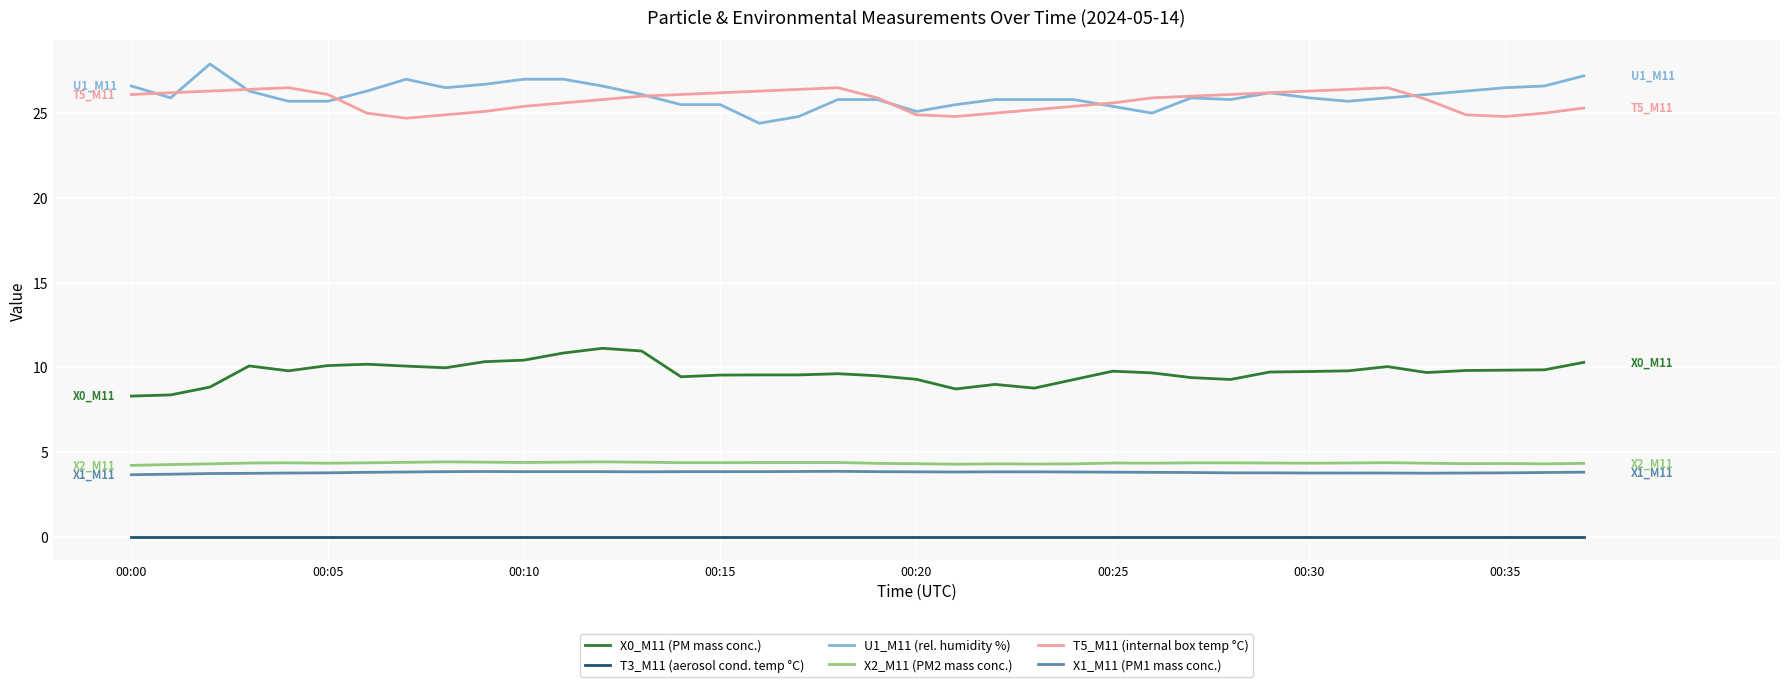

How many X2_M11 (PM2 mass conc.) values are between 4 and 5?

38